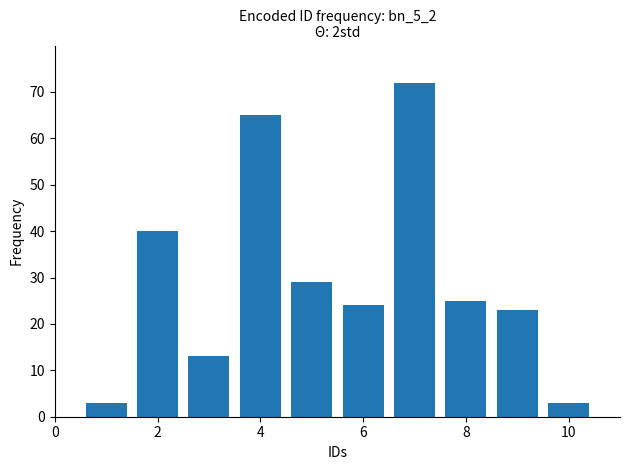

What is the value of the 9th bar from the left?

23